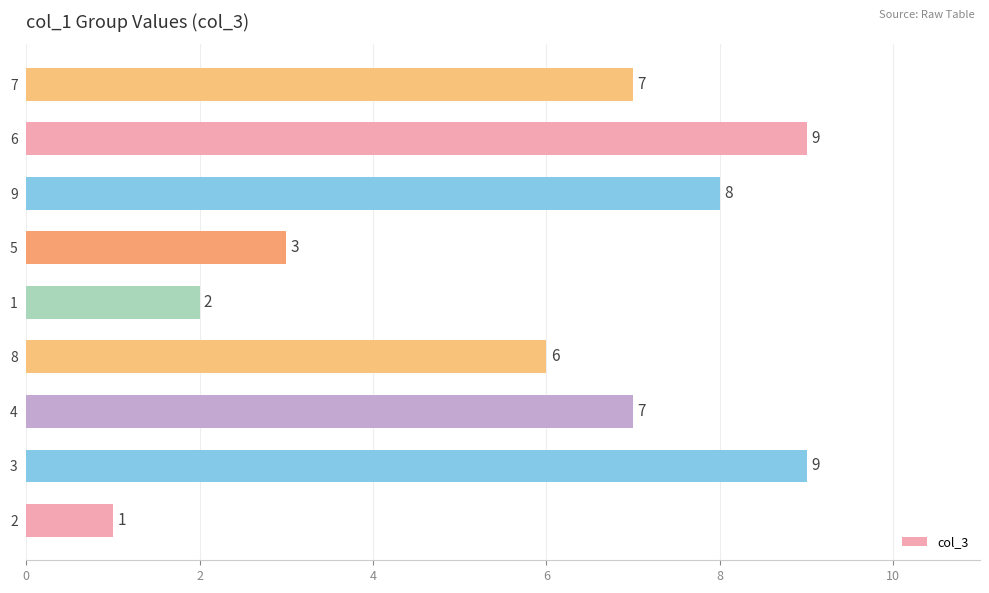

What is the minimum value shown in the chart?

1